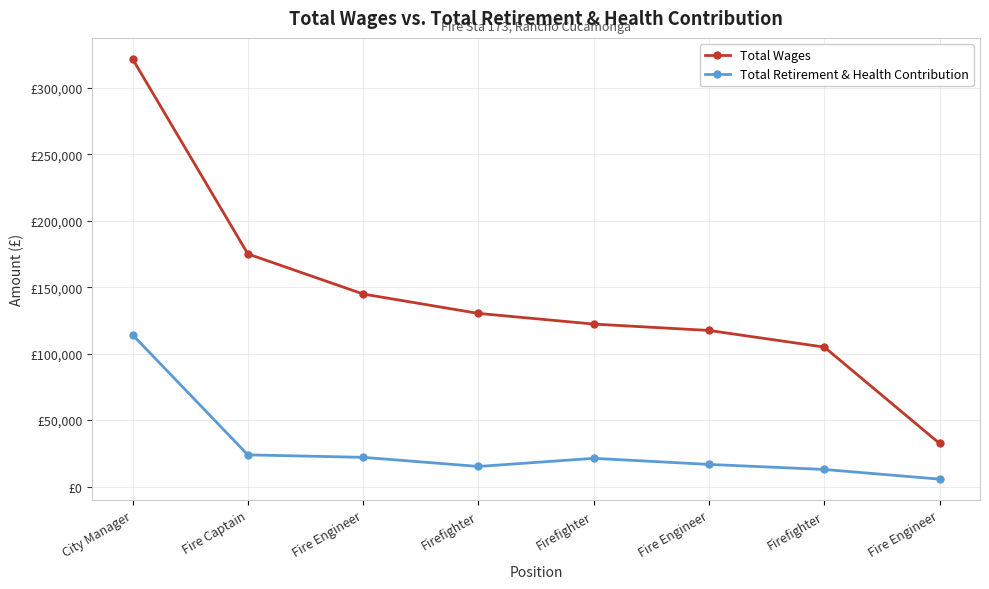

Reading left to right, list all the values displayed in this chart.

Total Wages: City Manager=321670	Fire Captain=174983	Fire Engineer=144840	Firefighter=130258	Firefighter=122240	Fire Engineer=117436	Firefighter=104918	Fire Engineer=32430
Total Retirement & Health Contribution: City Manager=114143	Fire Captain=23872	Fire Engineer=22021	Firefighter=15159	Firefighter=21267	Fire Engineer=16701	Firefighter=12881	Fire Engineer=5621